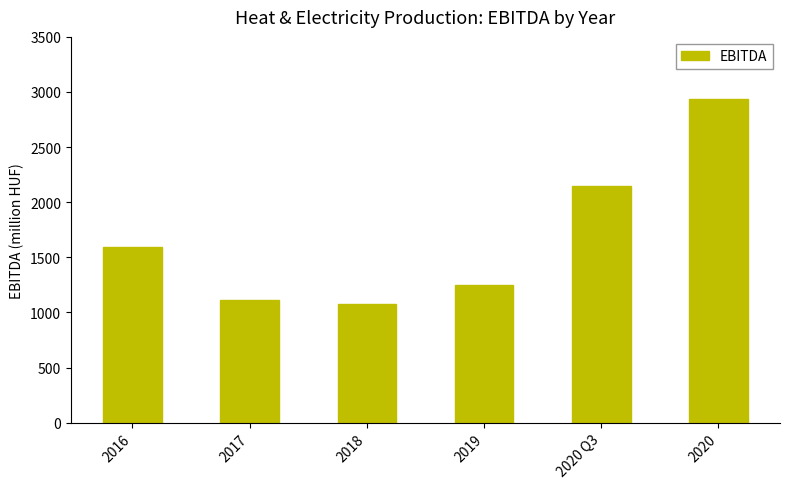

Count the number of values greater than 1596.

3